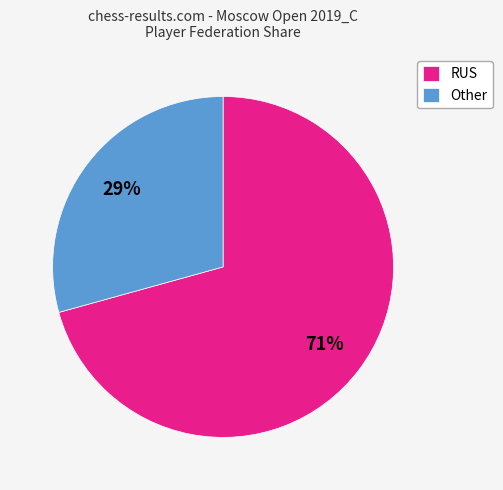

Count the number of slices in the pie.

2